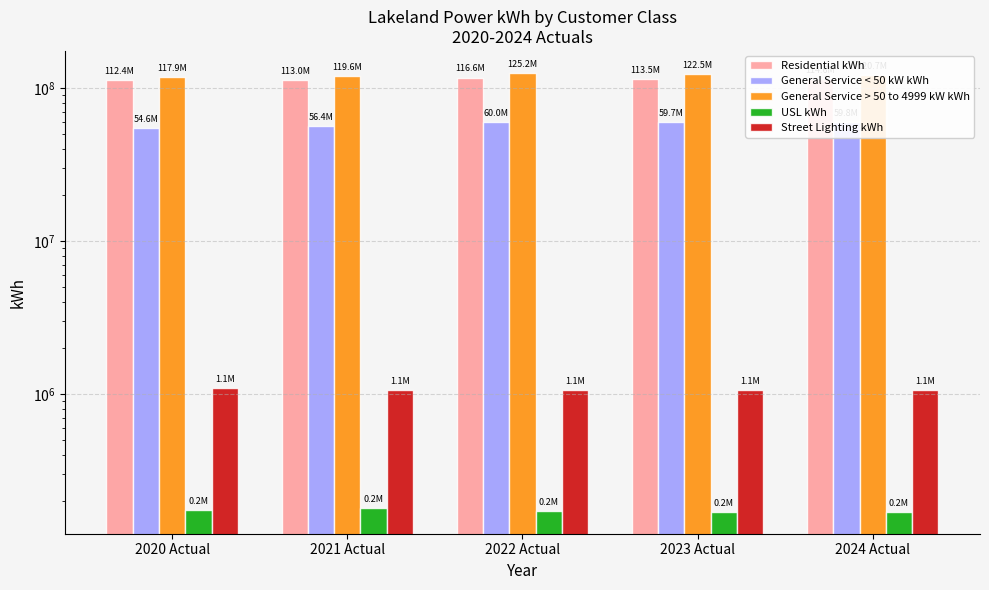

What is the maximum value for General Service < 50 kW kWh?

59995612.0